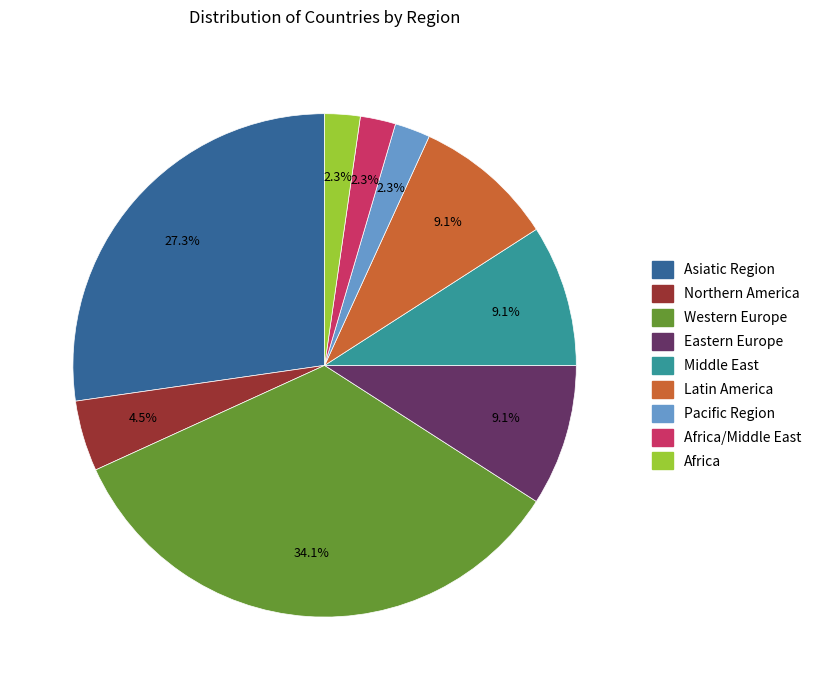

How many slices are in this pie chart?

9